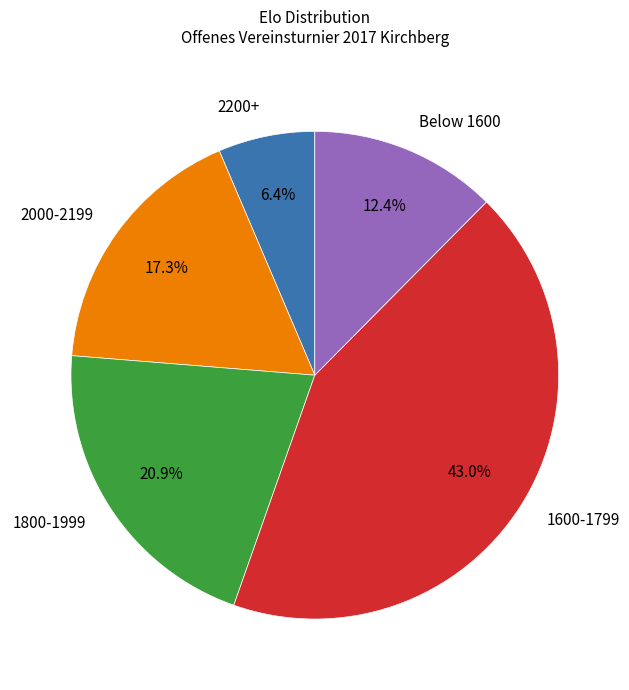

Is there a majority slice in this chart?

No